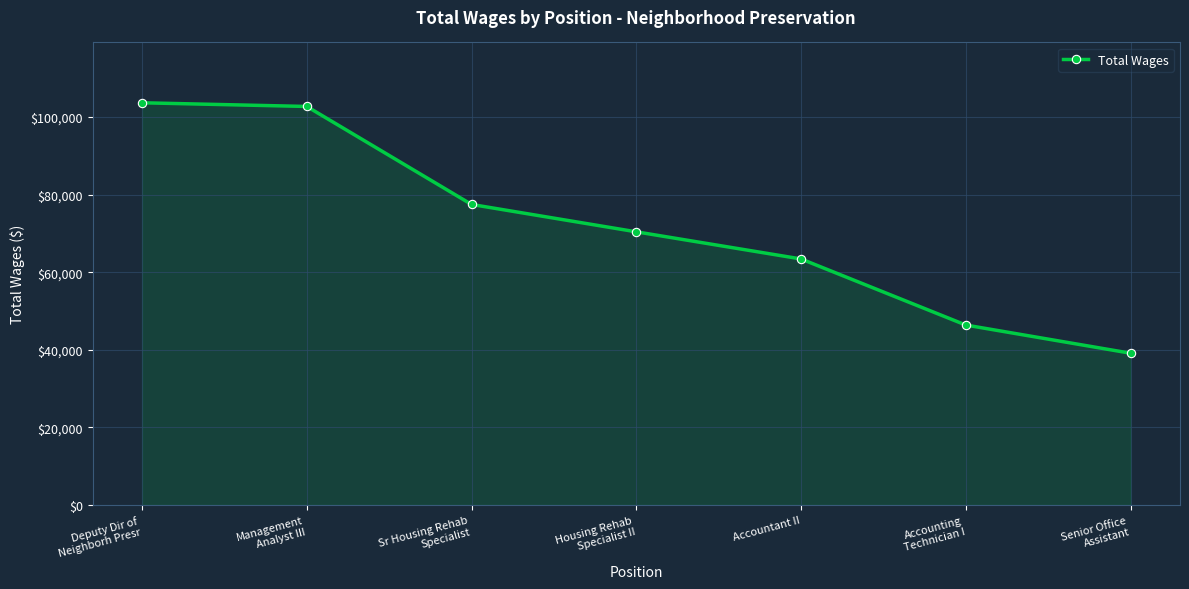

Which has a higher value, Accounting
Technician I or Management
Analyst III?

Management
Analyst III